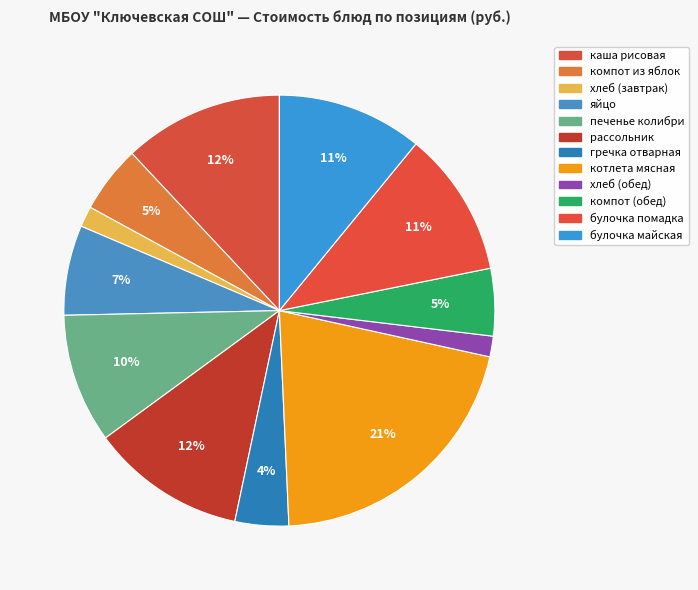

To the nearest percent, what is the average slice percentage?

8%